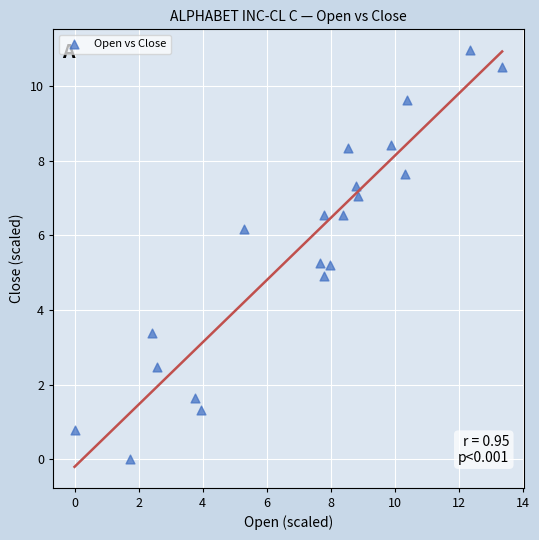

List the coordinates of all points as (Y, X) pairs, reading left to right.

(0.8, 0.0)  (0.0, 1.7)  (3.4, 2.4)  (2.5, 2.6)  (1.6, 3.8)  (1.3, 3.9)  (6.2, 5.3)  (5.3, 7.7)  (6.5, 7.8)  (4.9, 7.8)  (5.2, 8.0)  (6.5, 8.4)  (8.3, 8.5)  (7.3, 8.8)  (7.1, 8.9)  (8.4, 9.9)  (7.6, 10.3)  (9.6, 10.4)  (11.0, 12.3)  (10.5, 13.3)